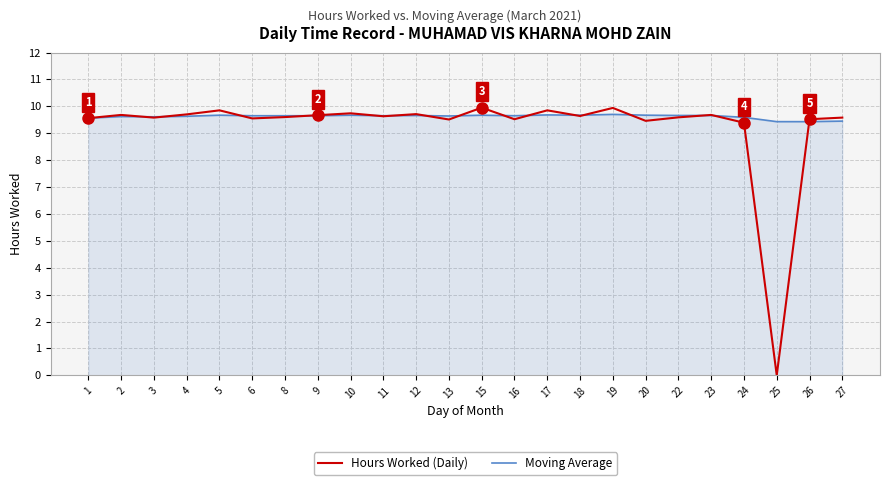

List the series in order of their peak value, lowest first.

Moving Average, Hours Worked (Daily)